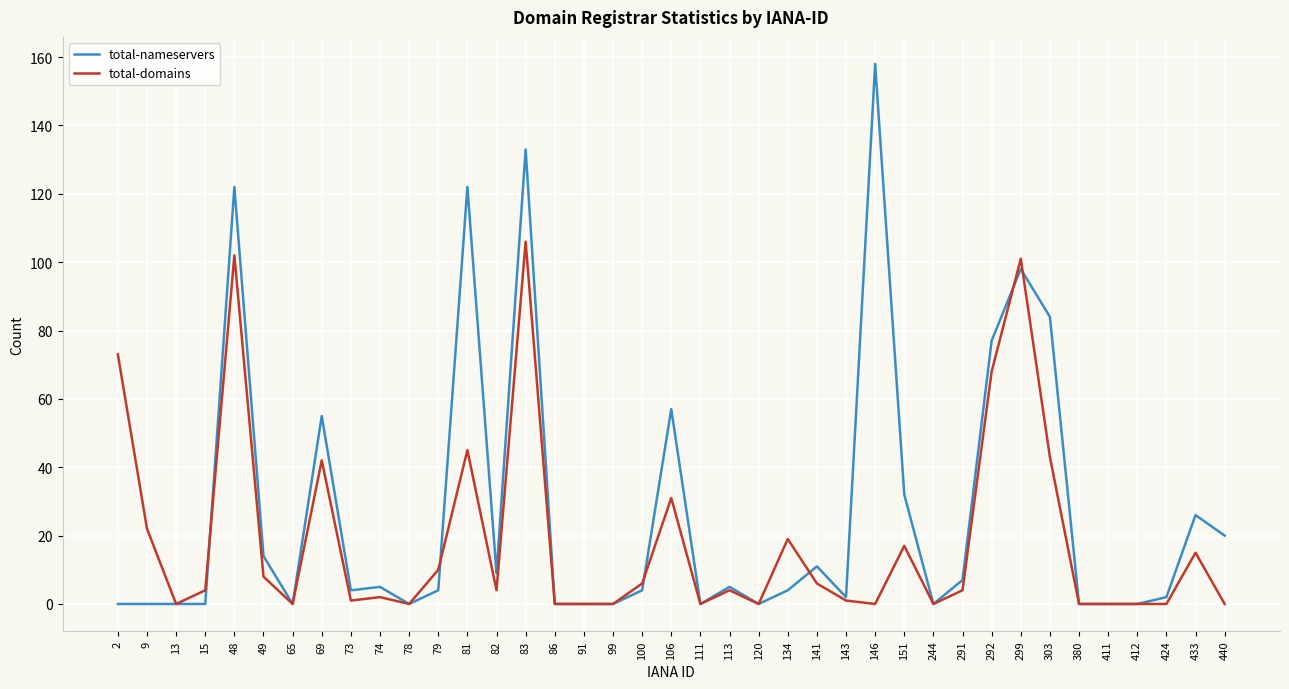

Does the chart have visible grid lines?

Yes